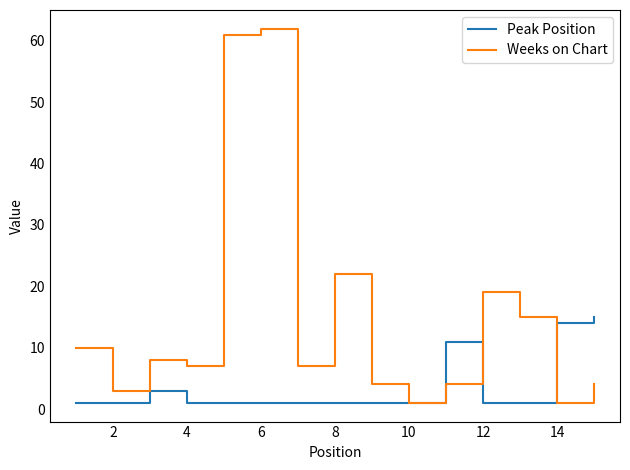

What is the maximum value for Peak Position?

15